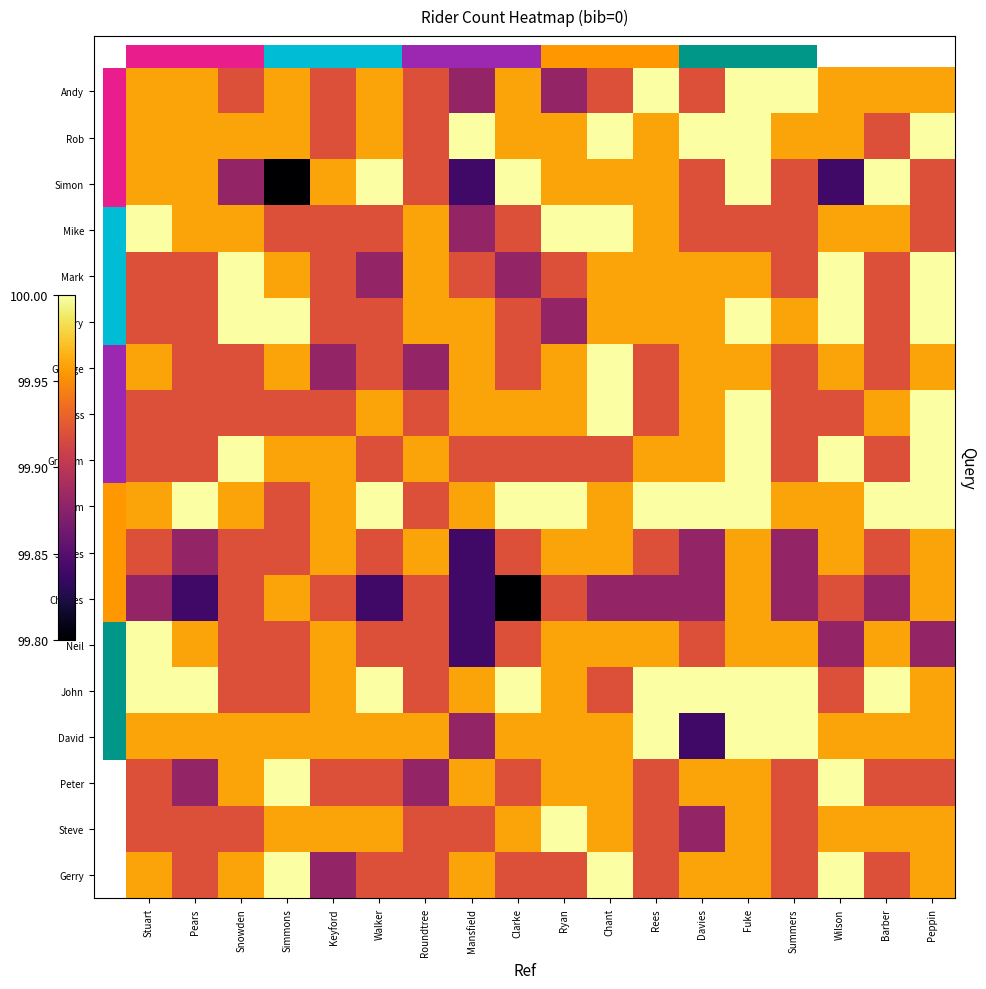

What is the spread (max minus min) of values at Barber?

0.1